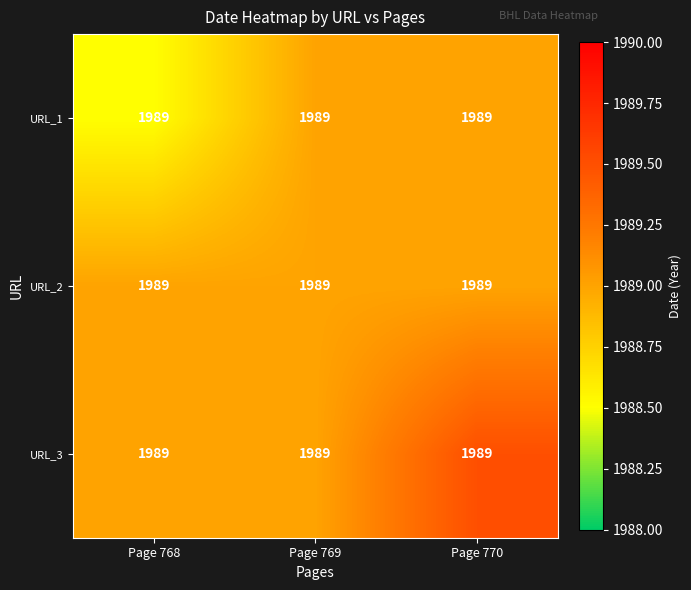

Which has a higher value, Page 770 or Page 769?

Page 770